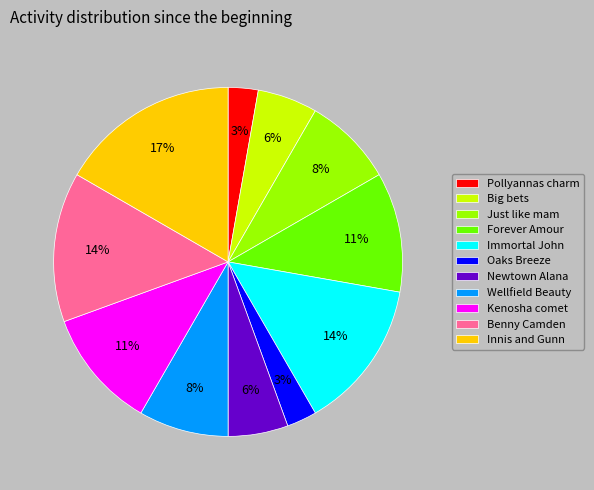

Combined, do Oaks Breeze and Forever Amour account for over 50%?

No